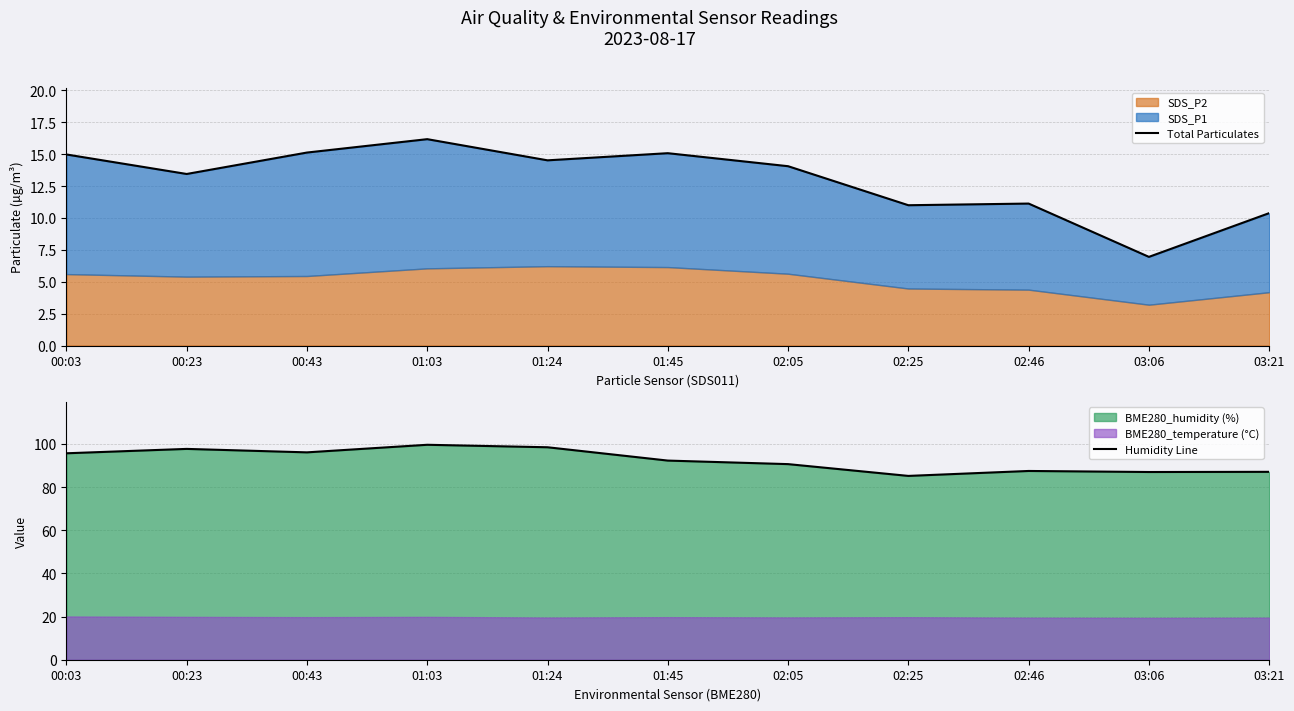

Between 01:03 and 00:43, which is larger?

01:03